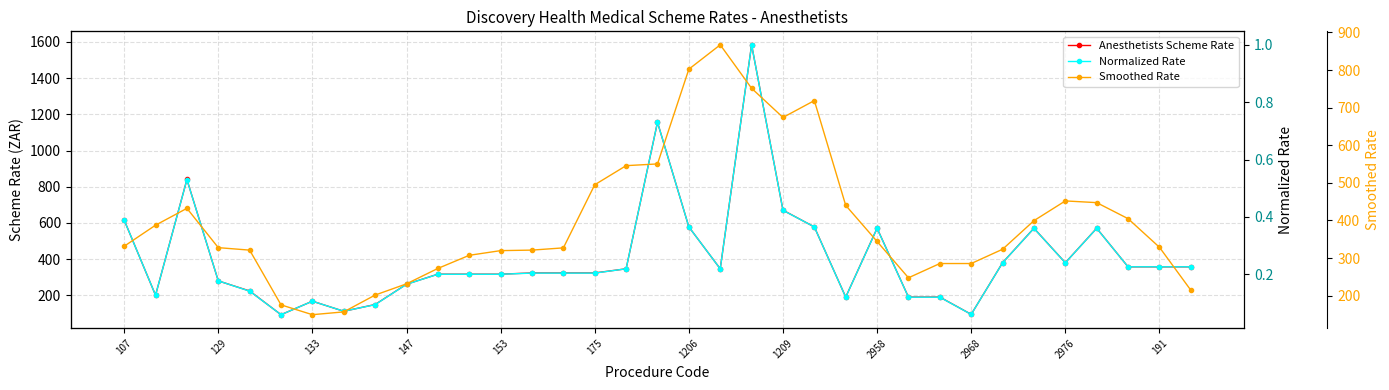

Where does the Smoothed Rate series first go above 328?

107